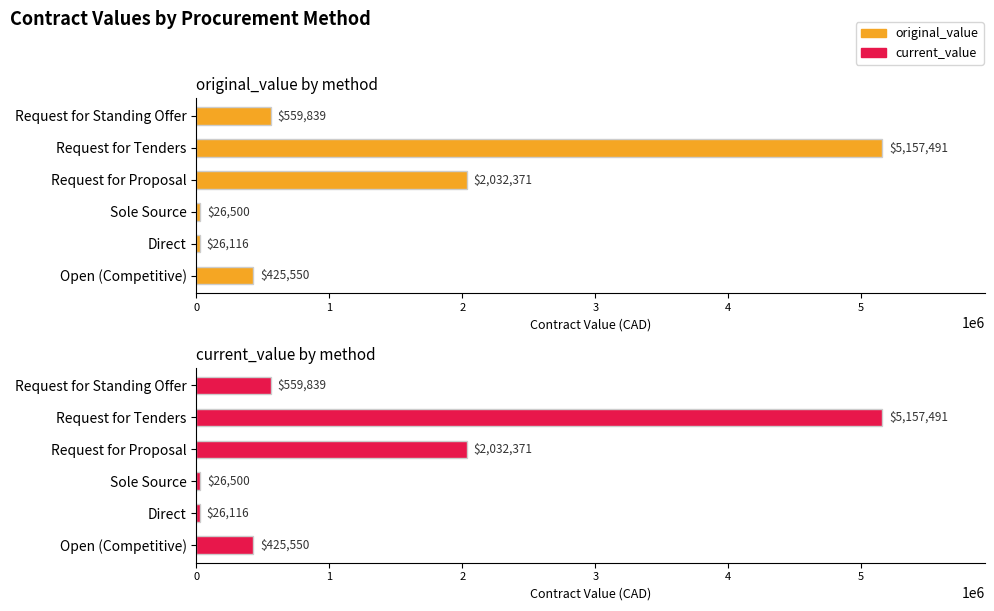

Where is original_value nearest to the value 2591803?

Request for Proposal